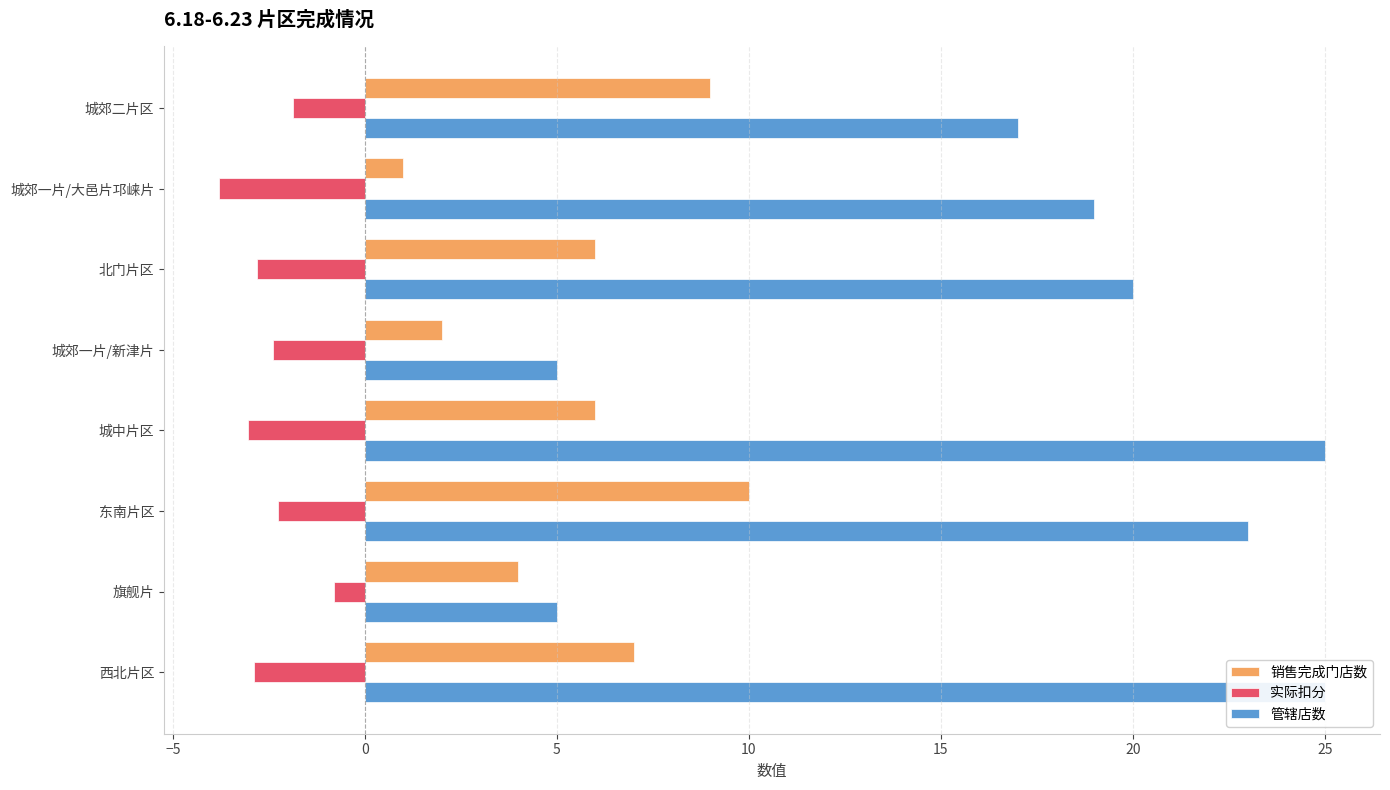

Which series has the widest spread of values?

管辖店数